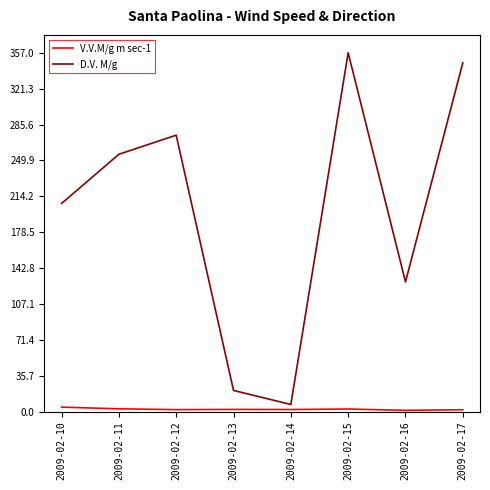

At which category is the sum across all series the highest?

2009-02-15